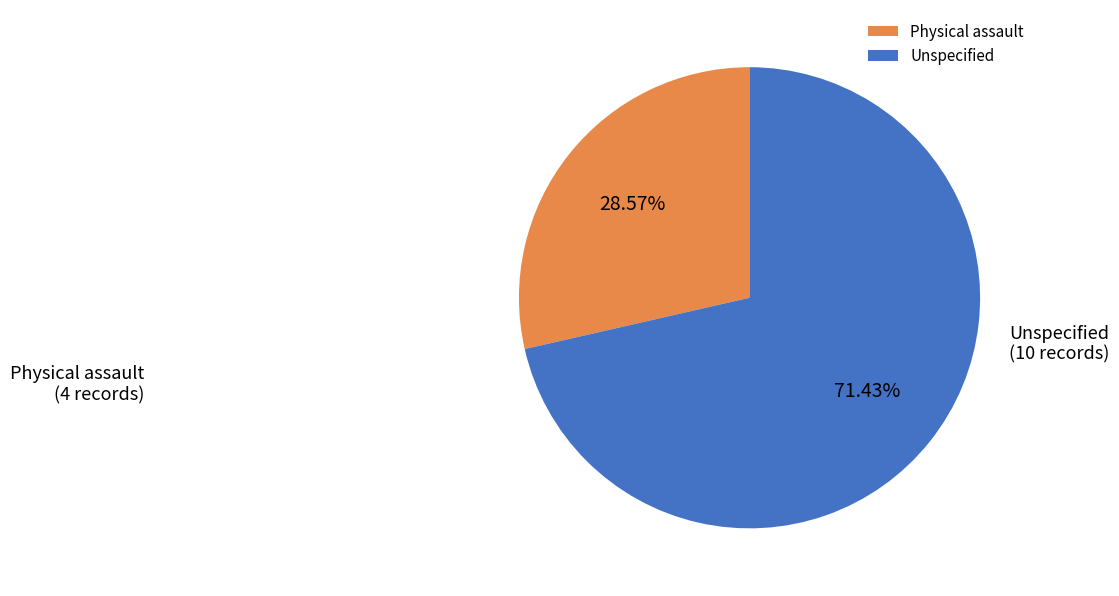

To the nearest percent, what portion does Unspecified represent?

71%